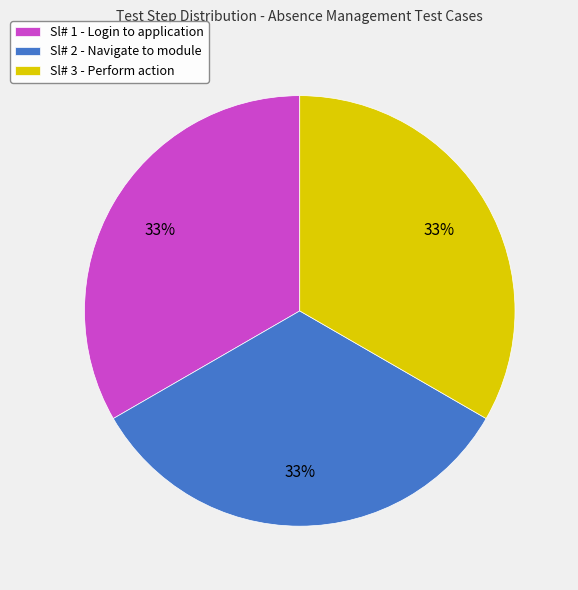

Does any single category account for the majority?

No